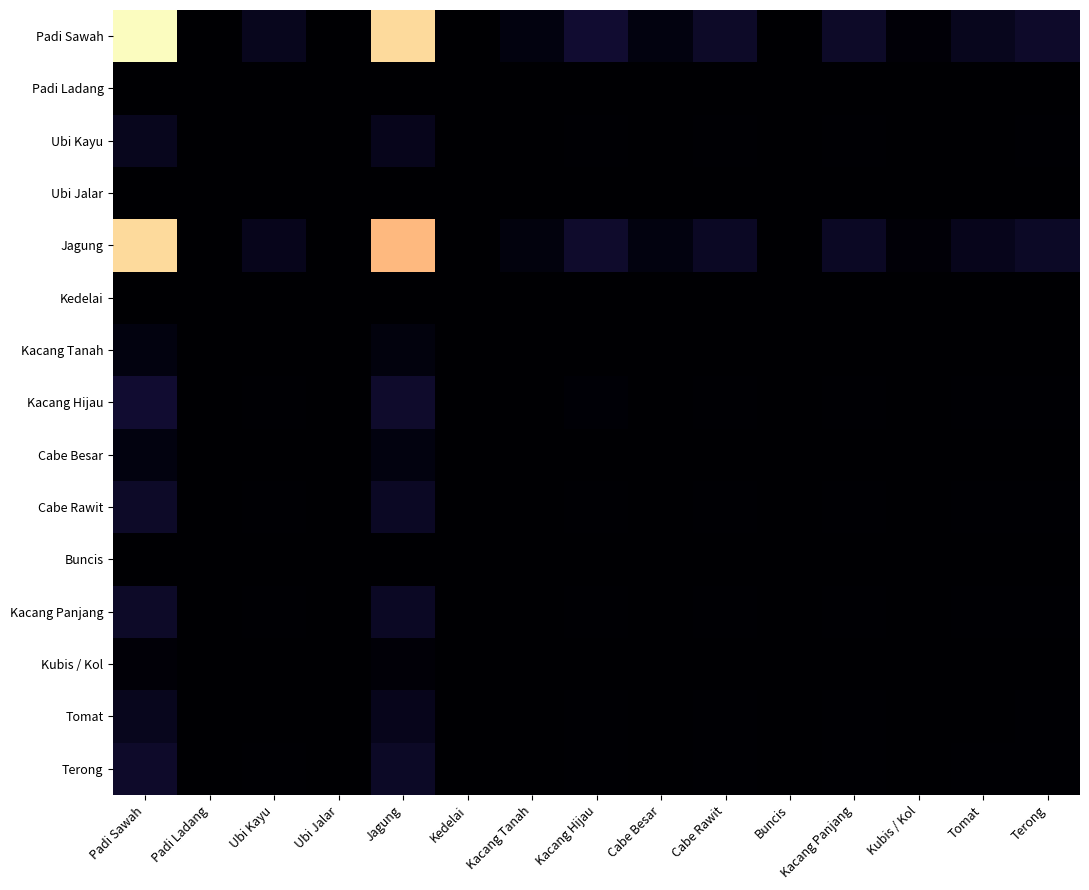

At how many categories does at least one series exceed 1408?

2